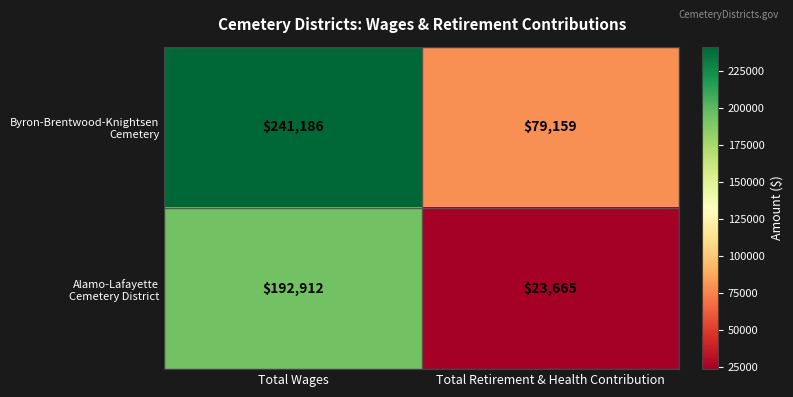

What is the spread (max minus min) of values at Total Retirement & Health Contribution?

55494